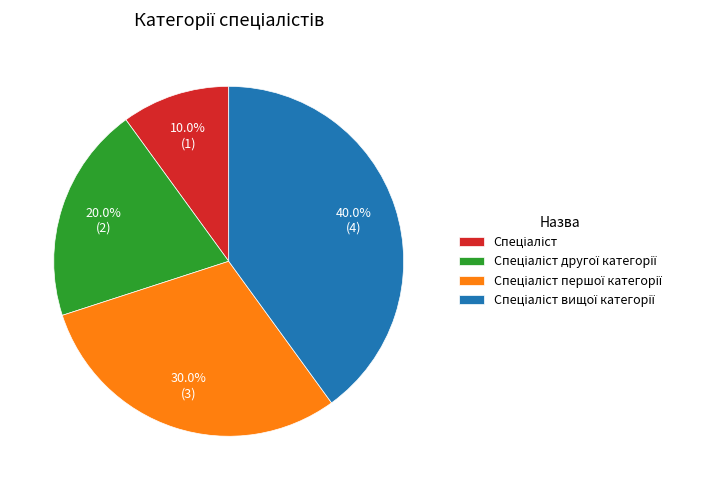

Is there a majority slice in this chart?

No